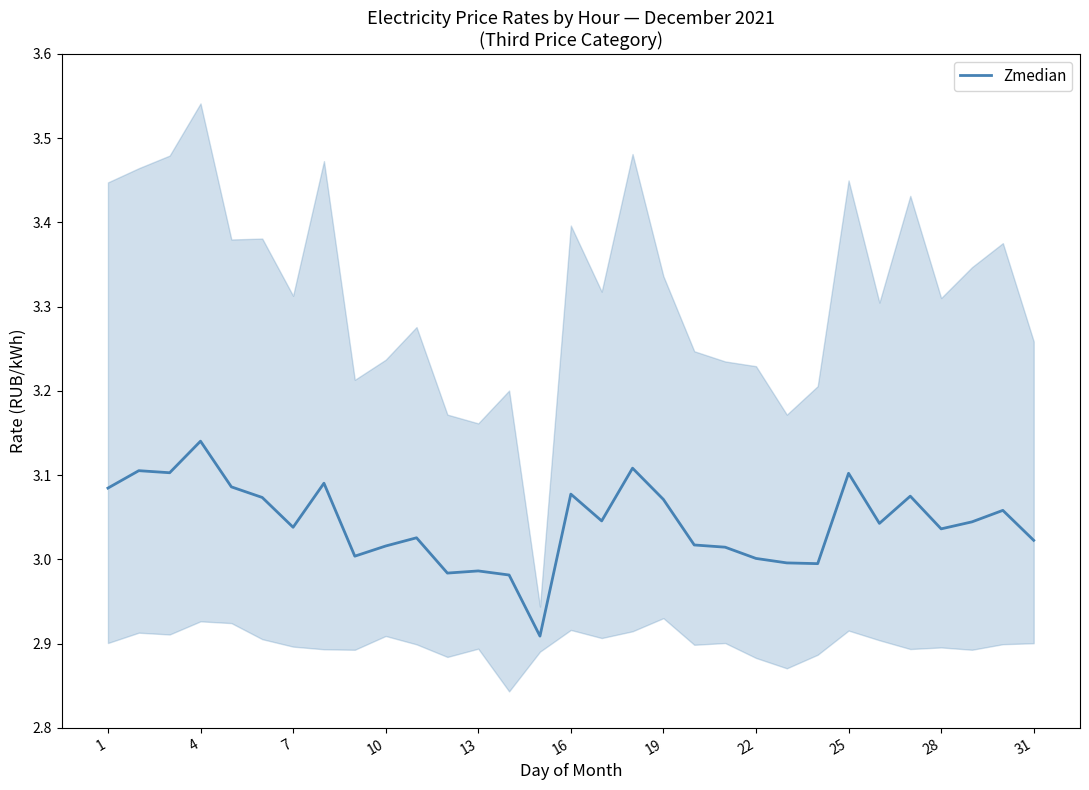

How many data points does each series have?

31